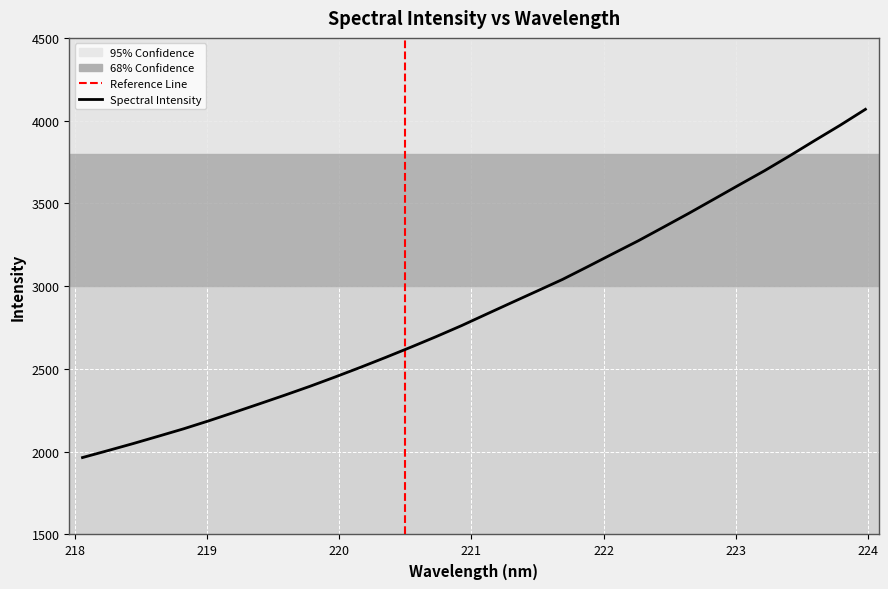

At which category does the chart reach its minimum across all series?

218.0596